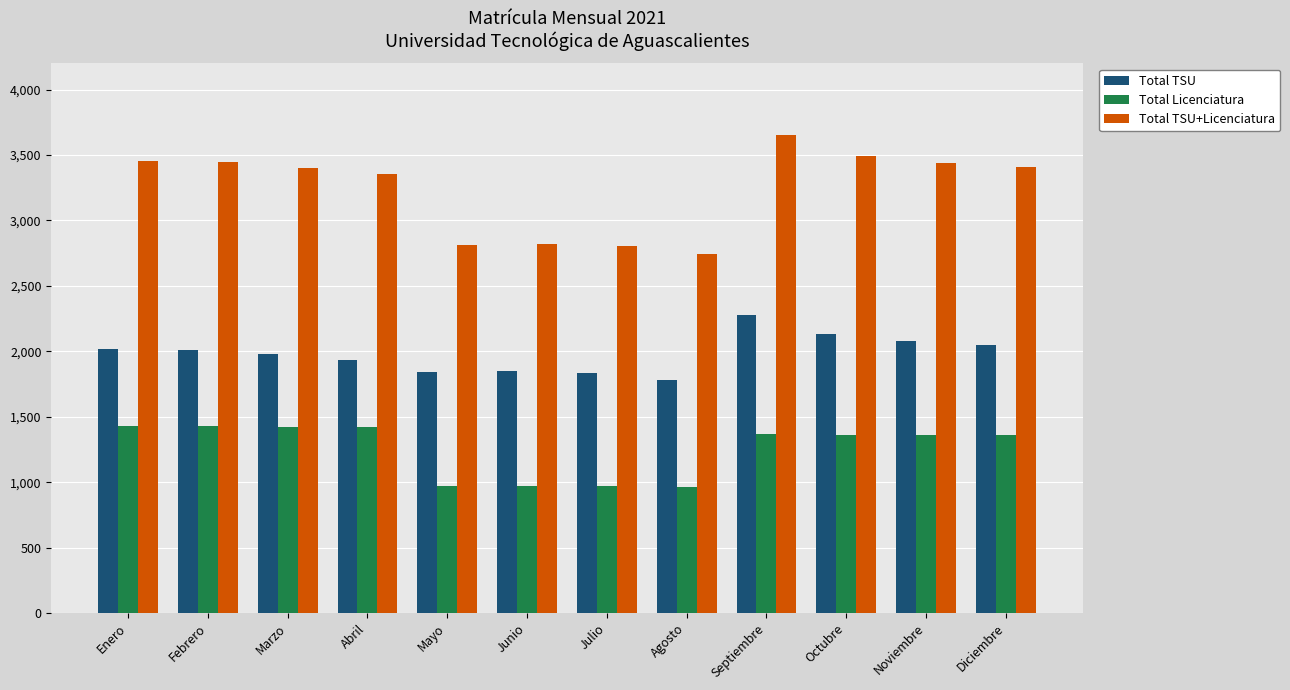

What is the average value of the Total TSU series?

1983